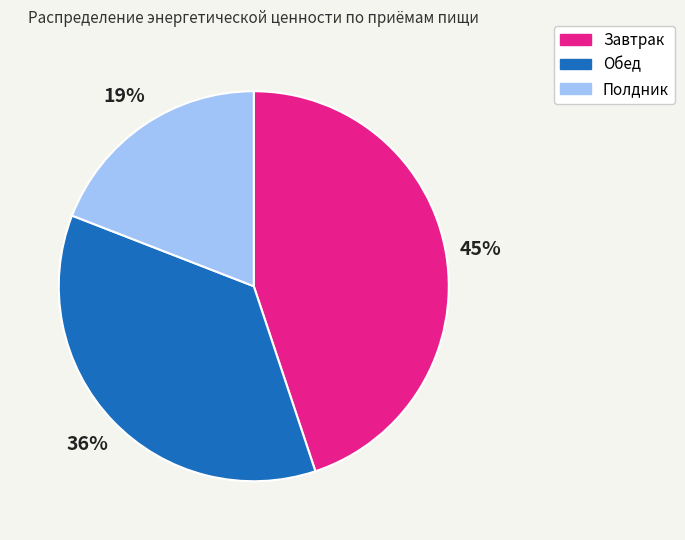

How many slices are in this pie chart?

3